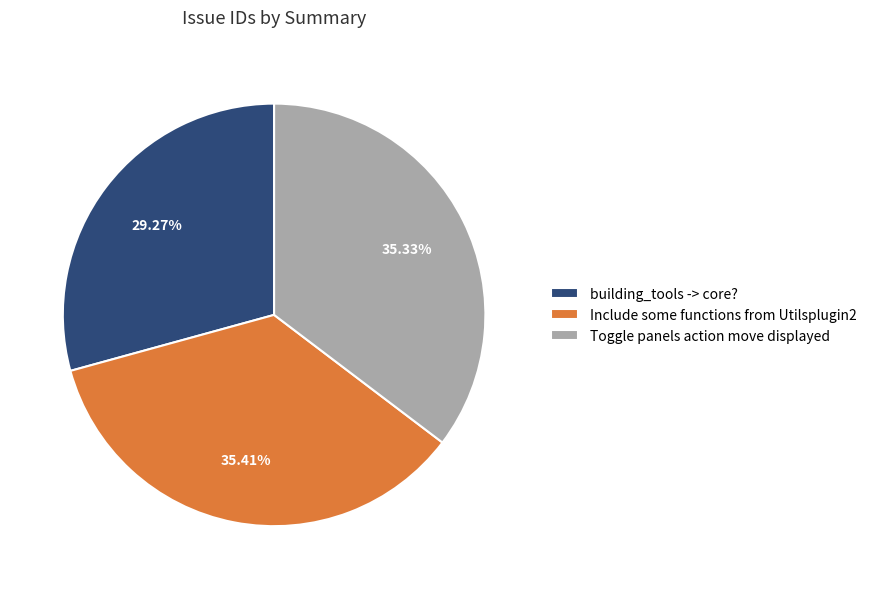

Which category has the smallest portion of the pie?

building_tools -> core?